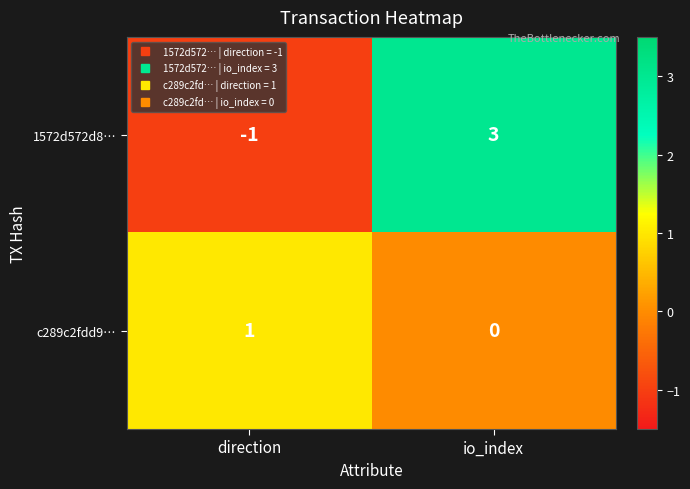

Is it true that 1572d572d8… equals 4 at io_index?

False